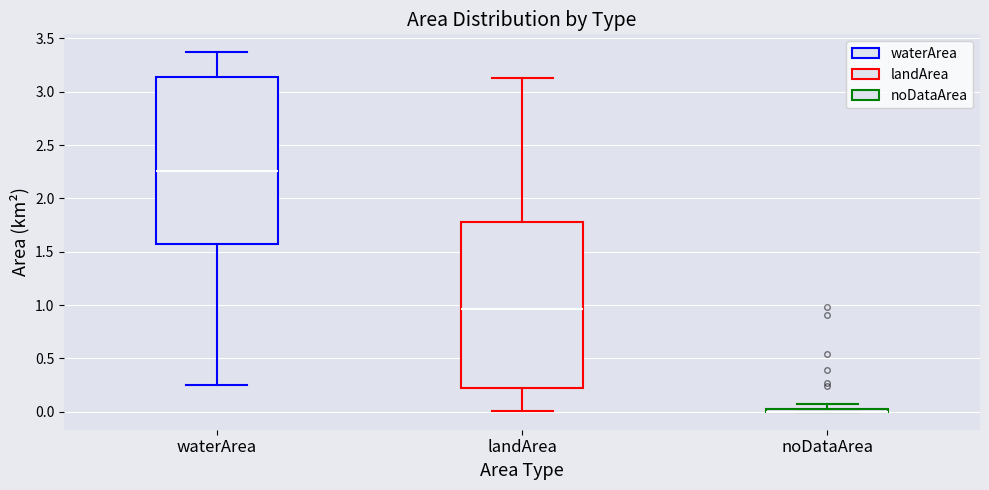

Where does the lower whisker of the box for waterArea end on the y-axis? The values are not printed on the chart, so give them approximately, as read against the axis.

0.25